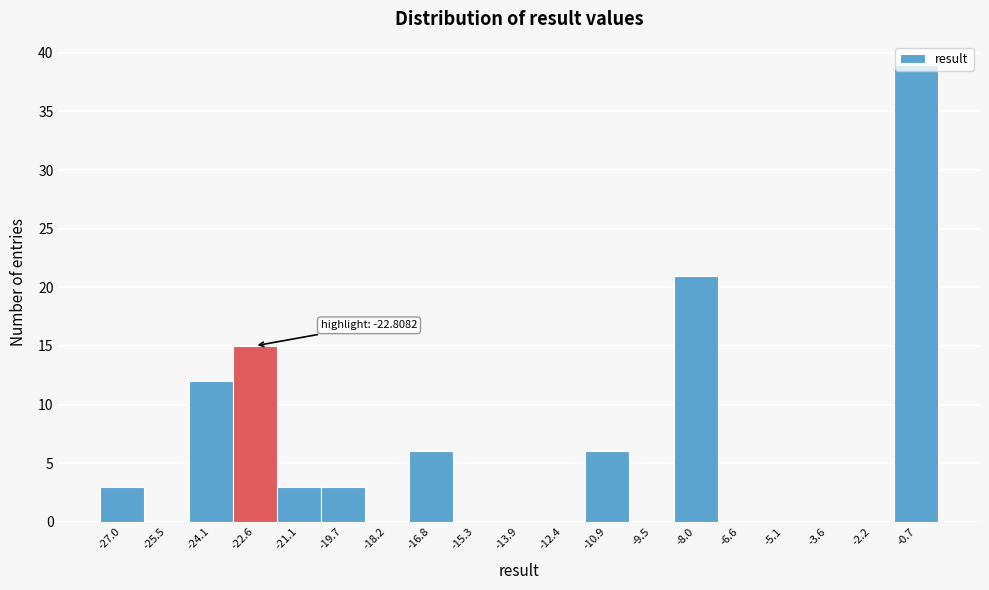

Which range on the x-axis has the tallest bar?

-1.4 to 0.0